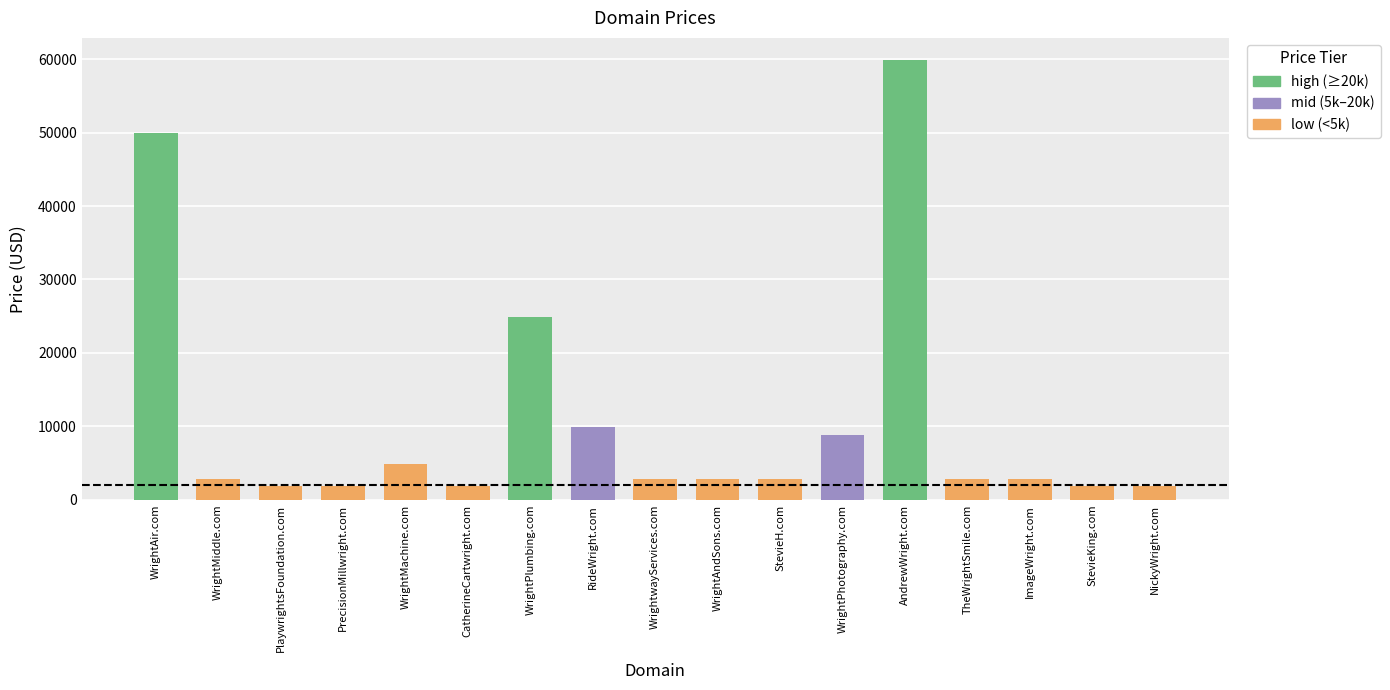

Does the chart contain stacked bars?

No